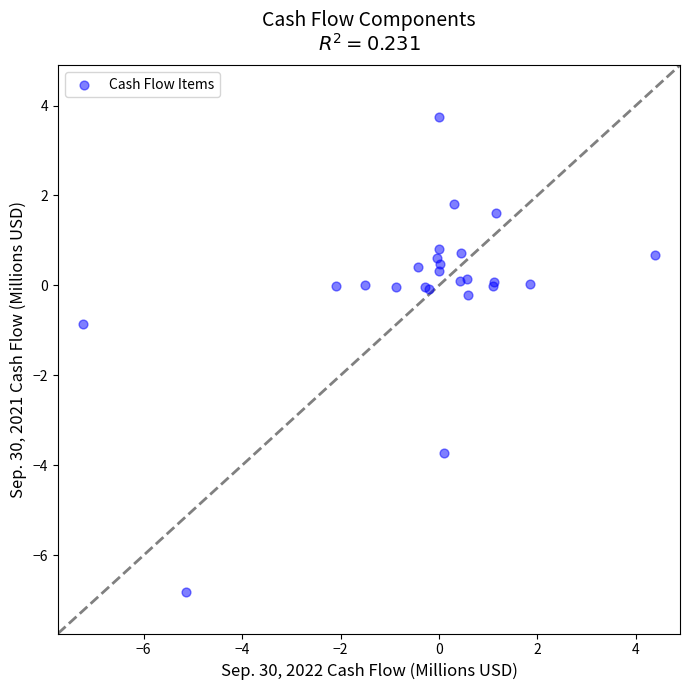

What Y value in the scatter plot is closest to -1?

-0.9